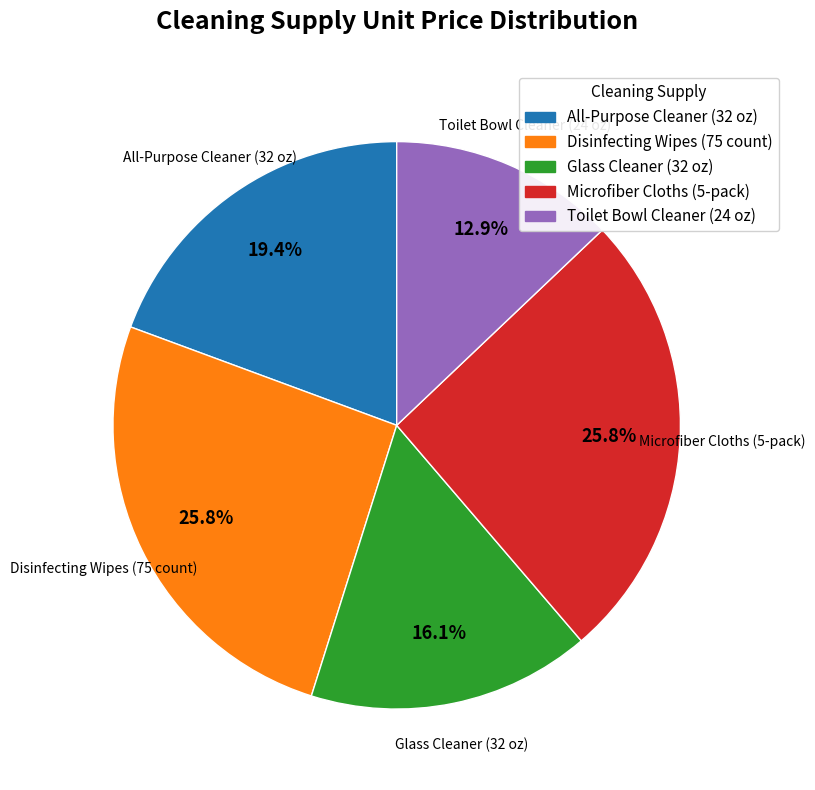

How many segments does this pie chart have?

5